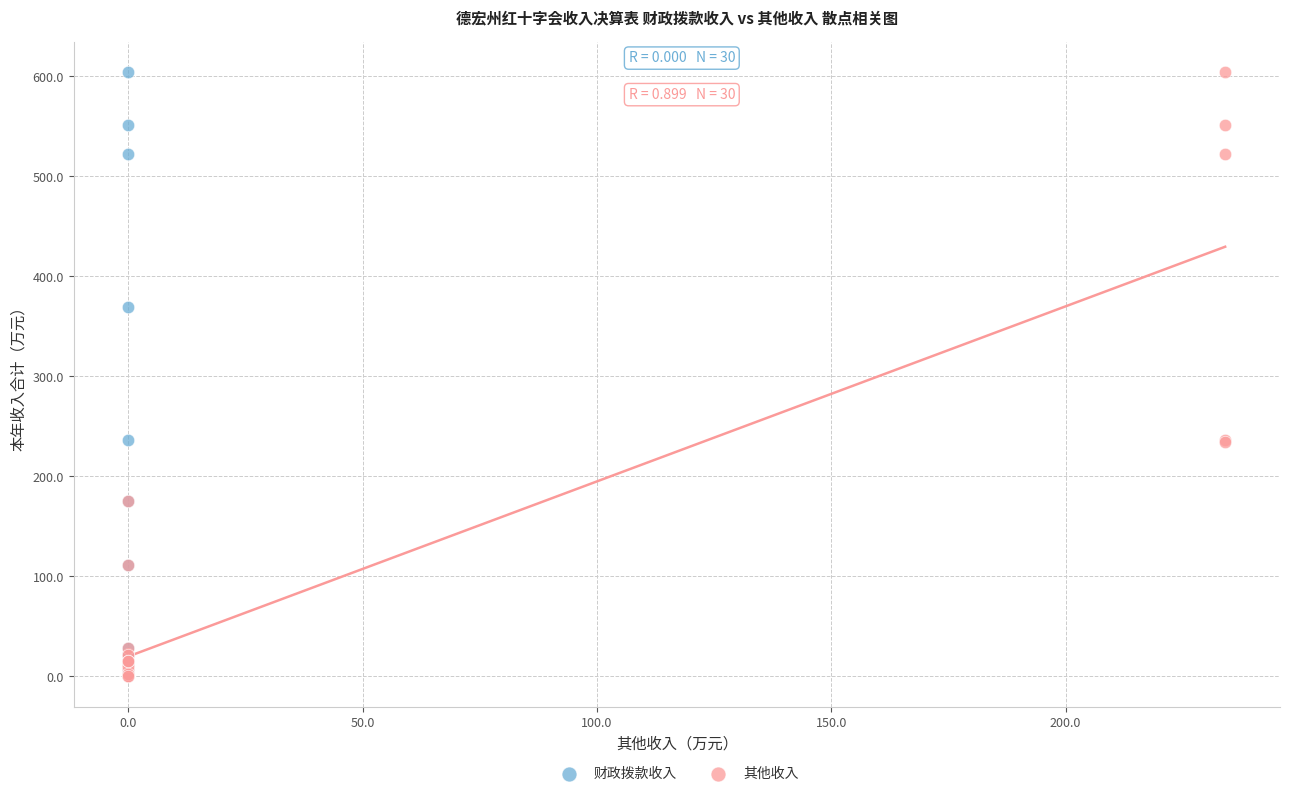

What are all the series names shown in the legend?

财政拨款收入, 其他收入